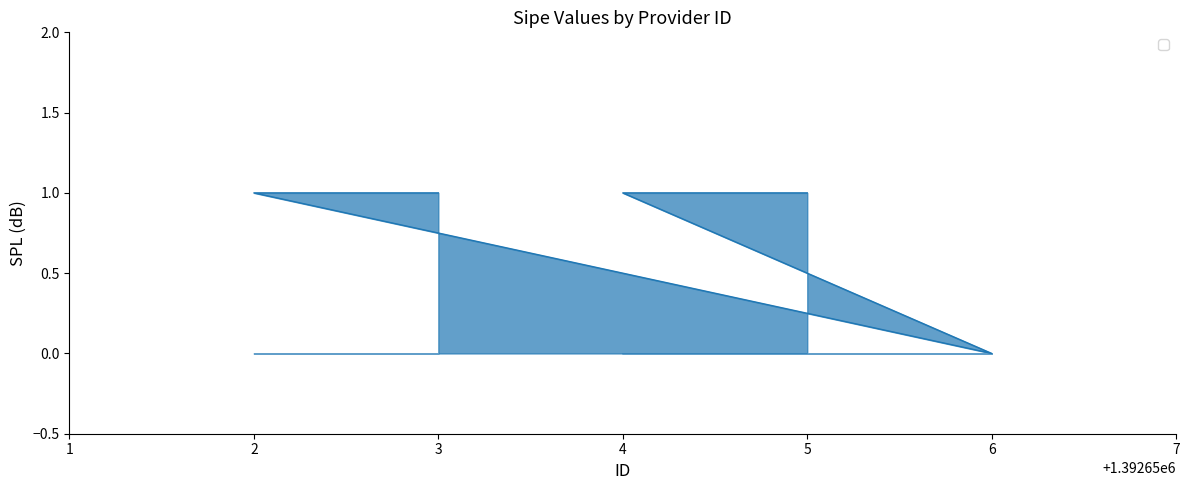

At which label is the value closest to 0?

6